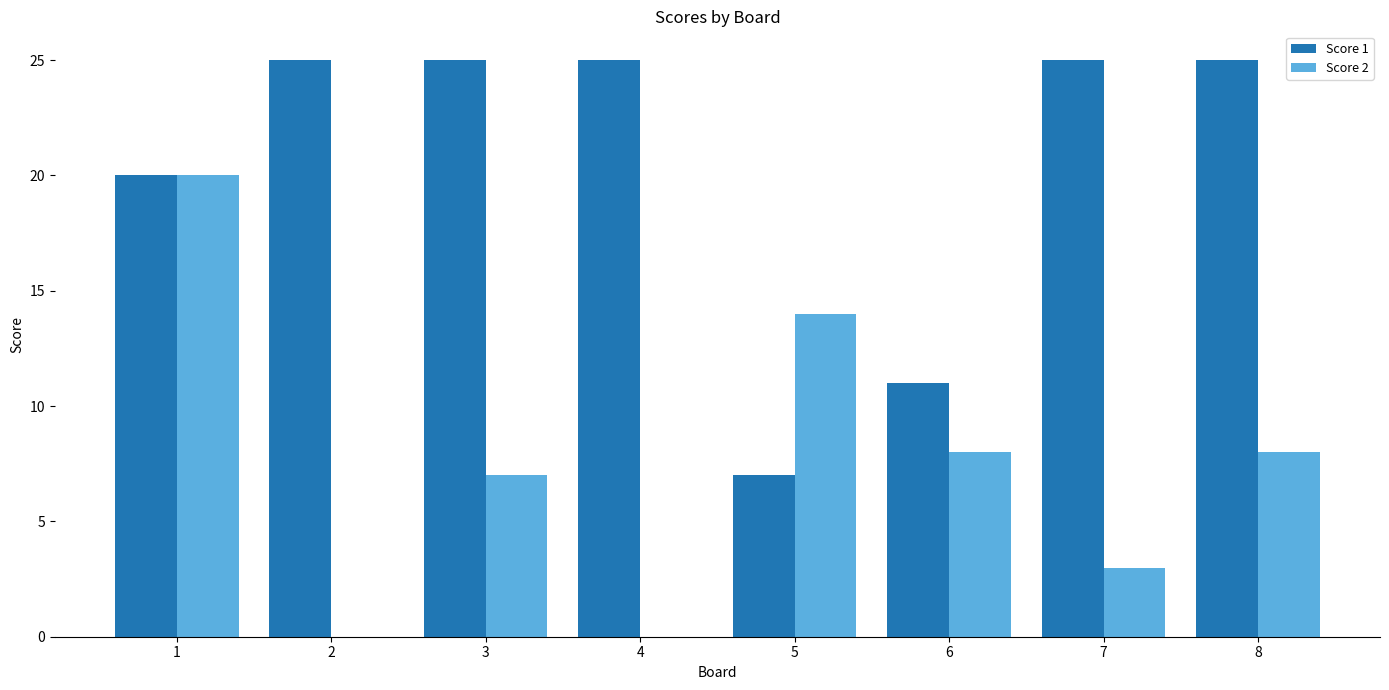

Reading left to right, transcribe all the data shown in this chart.

Score 1: 20	25	25	25	7	11	25	25
Score 2: 20	0	7	0	14	8	3	8